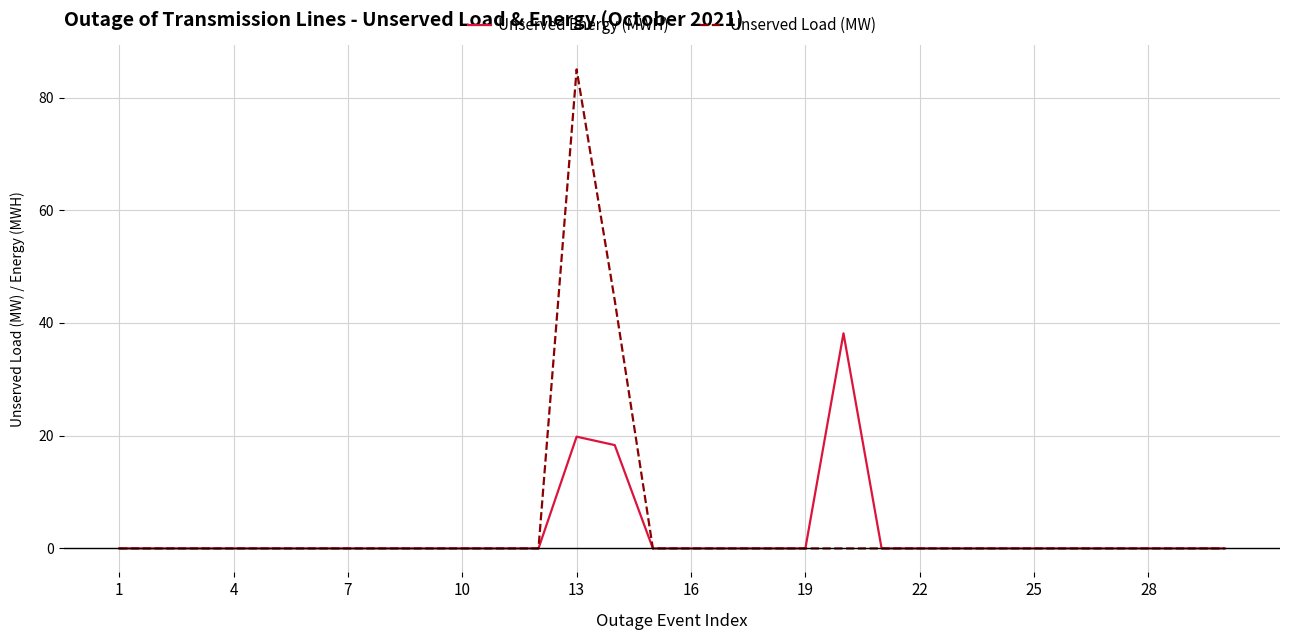

What is the maximum value shown in the chart?

85.0